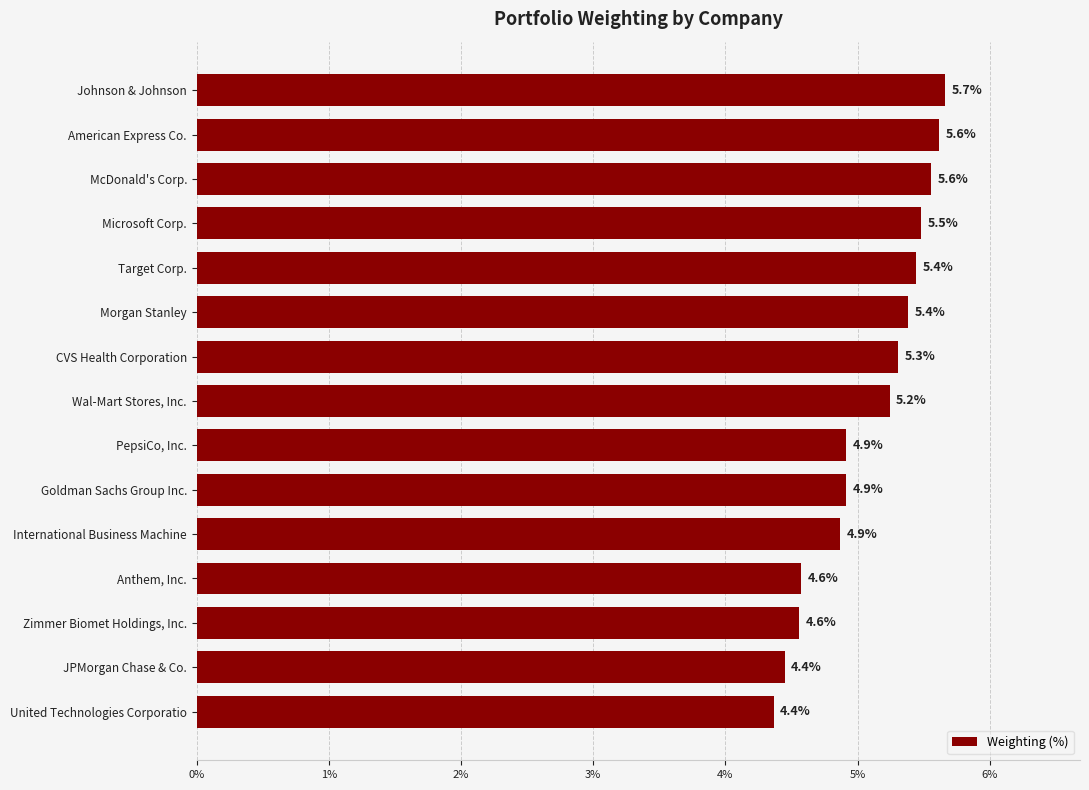

How many series are shown in this chart?

1